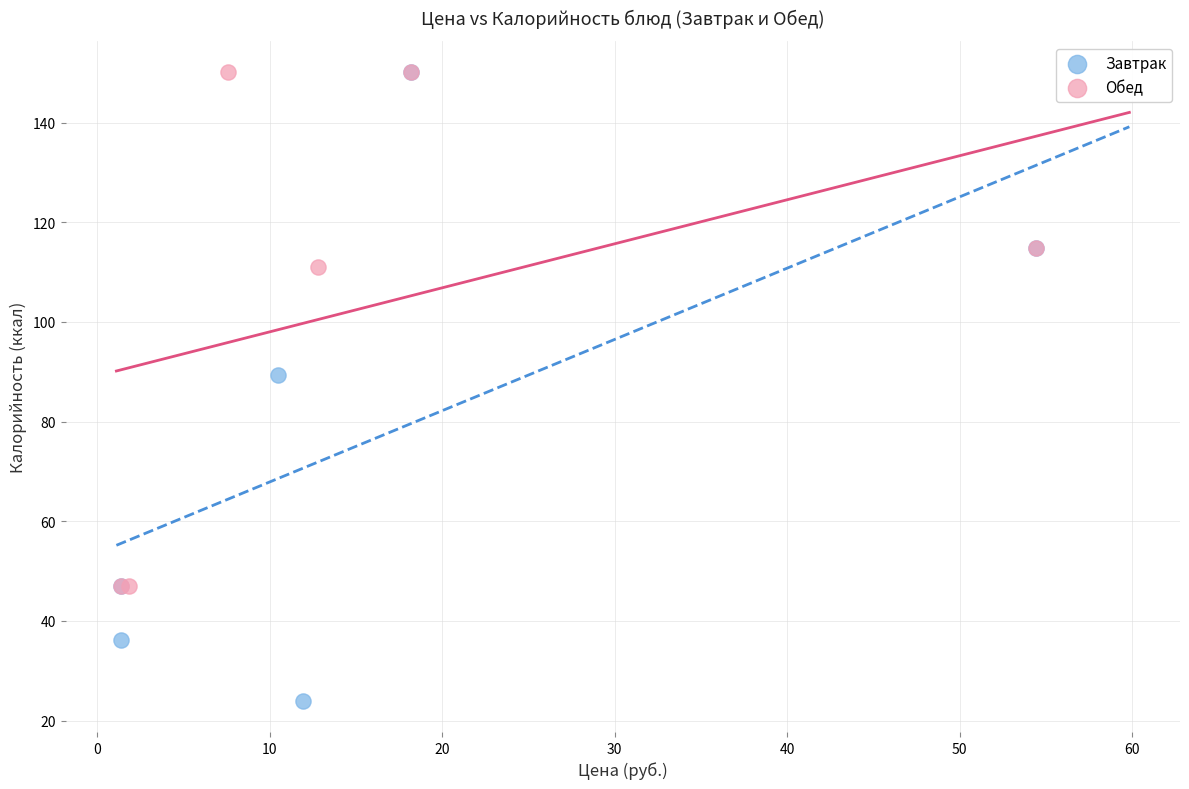

Which series has the widest spread of Y values?

Завтрак